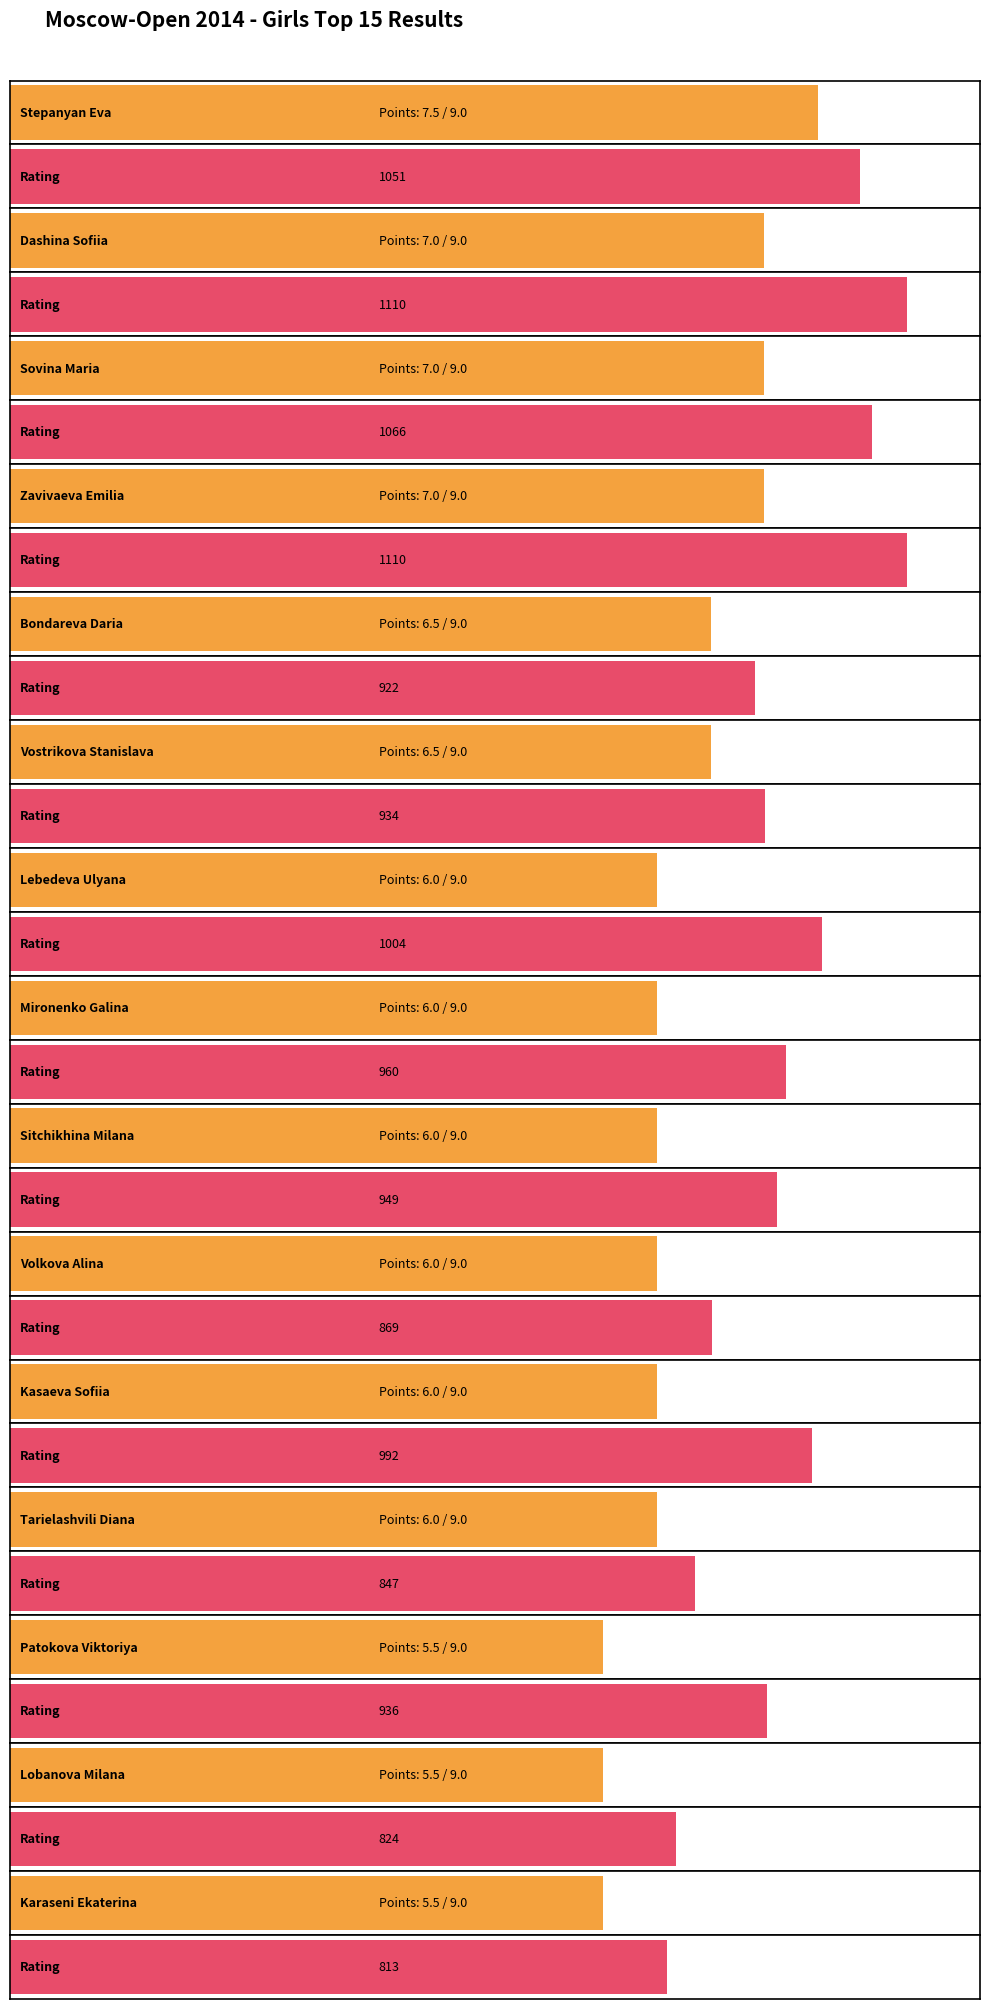

What is the label of the 3rd bar from the left?

Sovina Maria